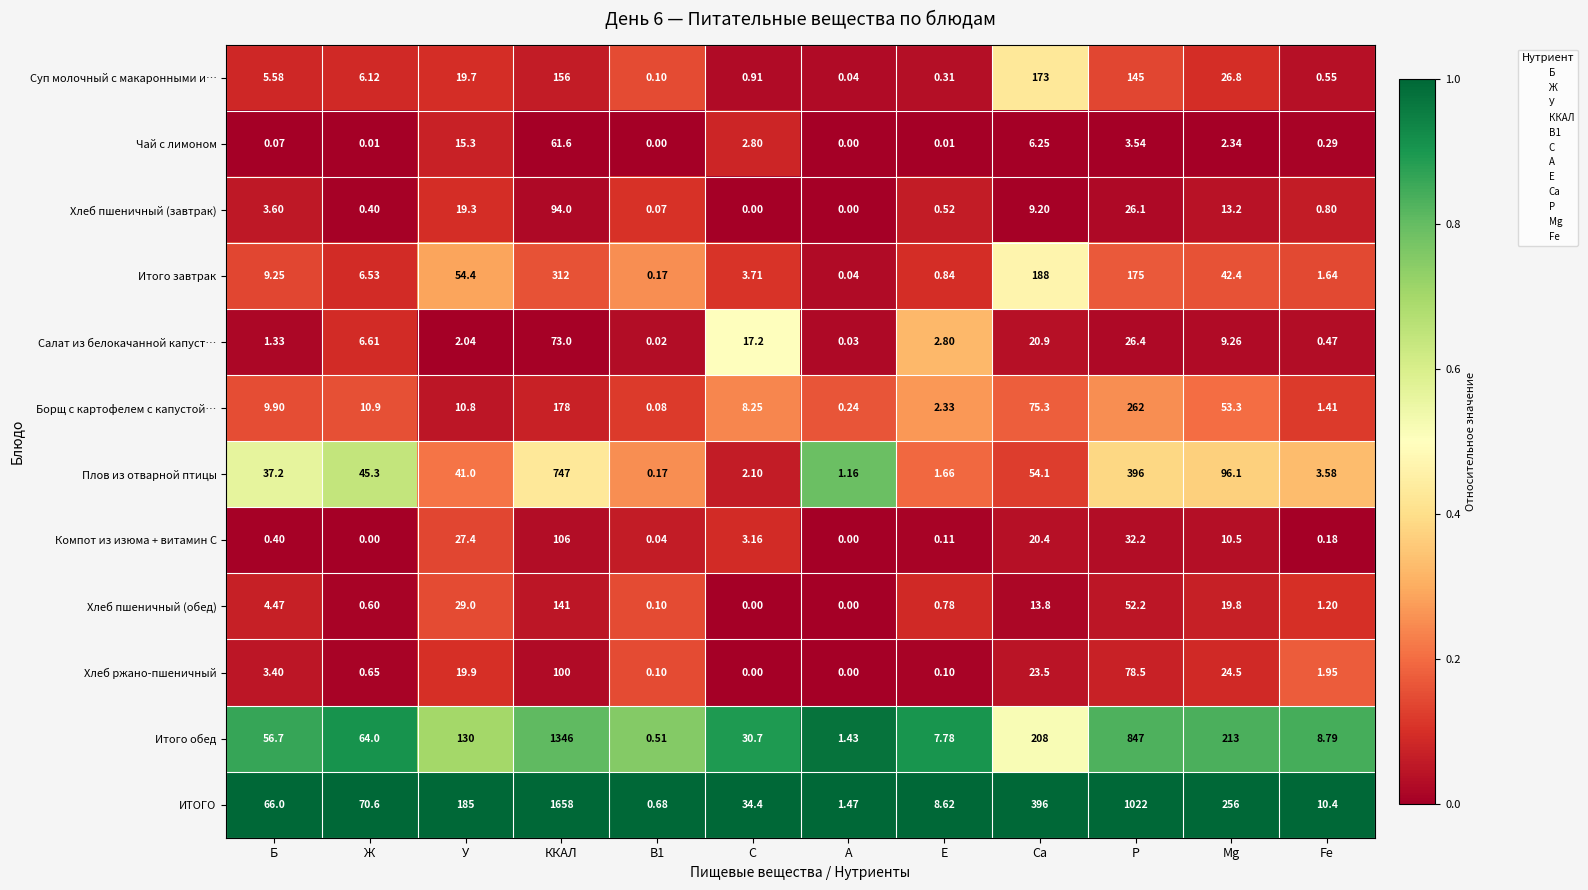

Which label corresponds to the largest value in the chart?

ККАЛ